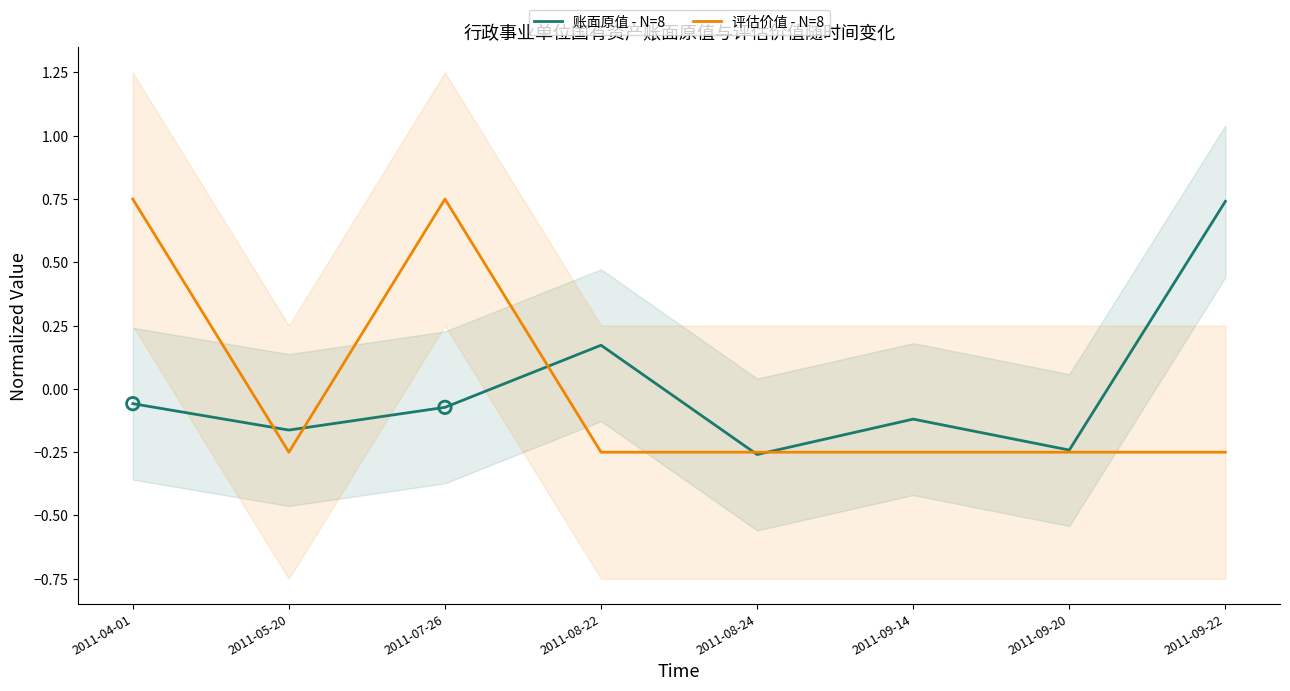

What is the total value across all series at 2011-09-14?

-0.4